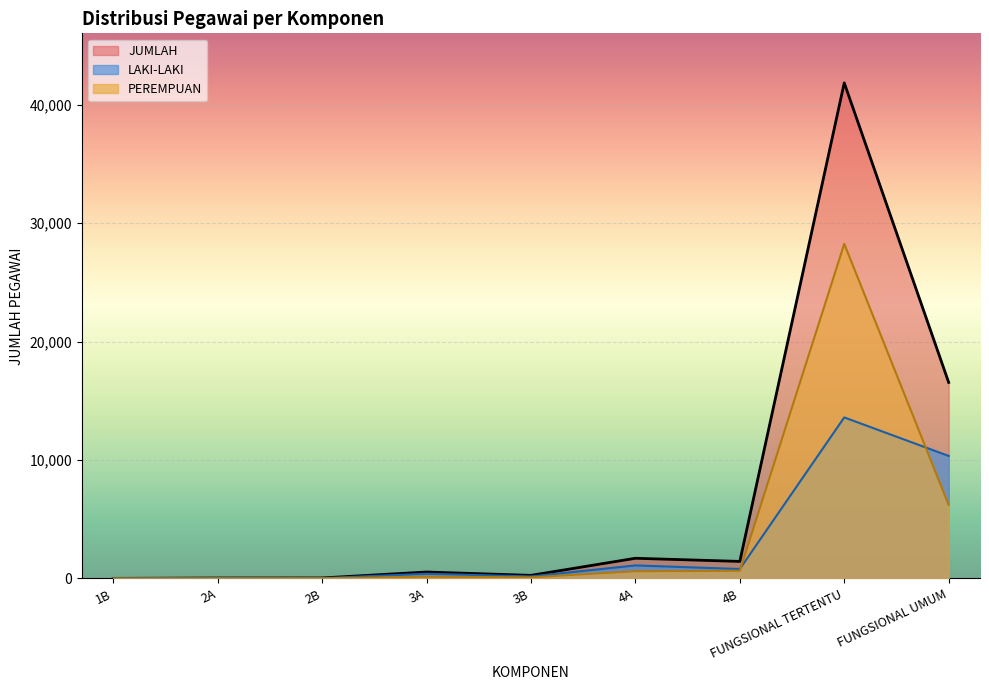

How many interior local peaks does the JUMLAH series have?

3